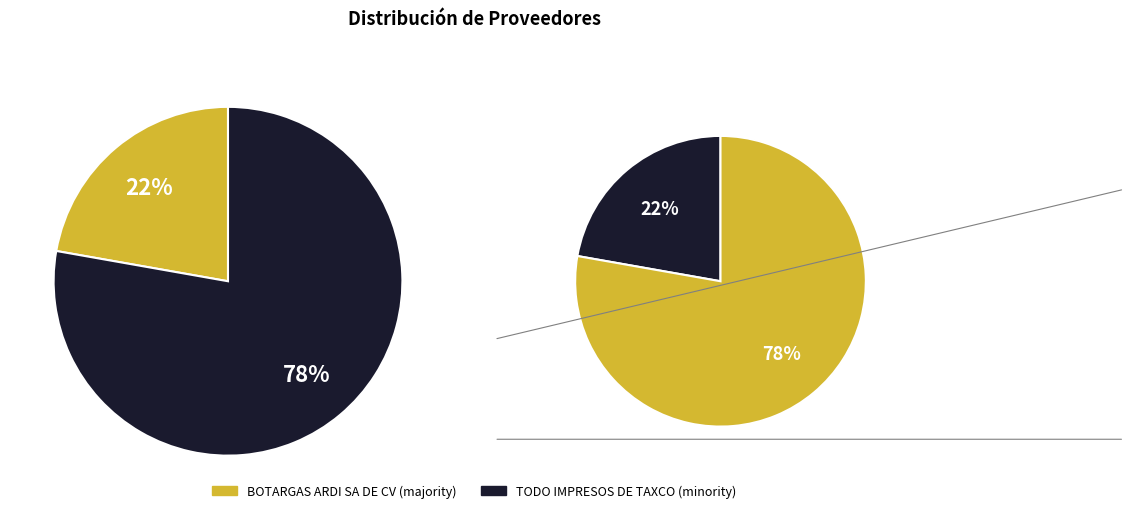

What percentage is NOT represented by BOTARGAS ARDI SA DE CV?

77.8%